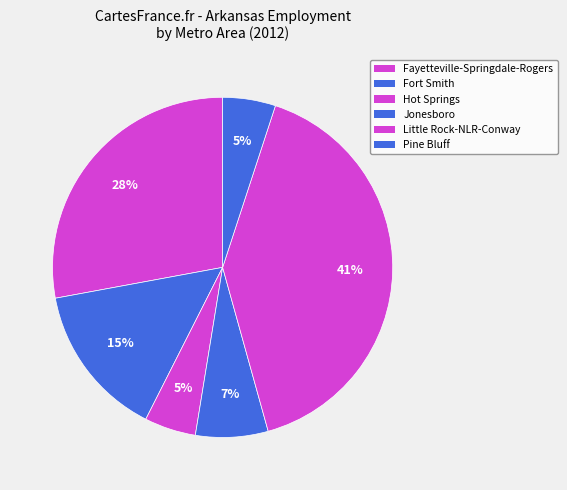

Count the number of slices in the pie.

6